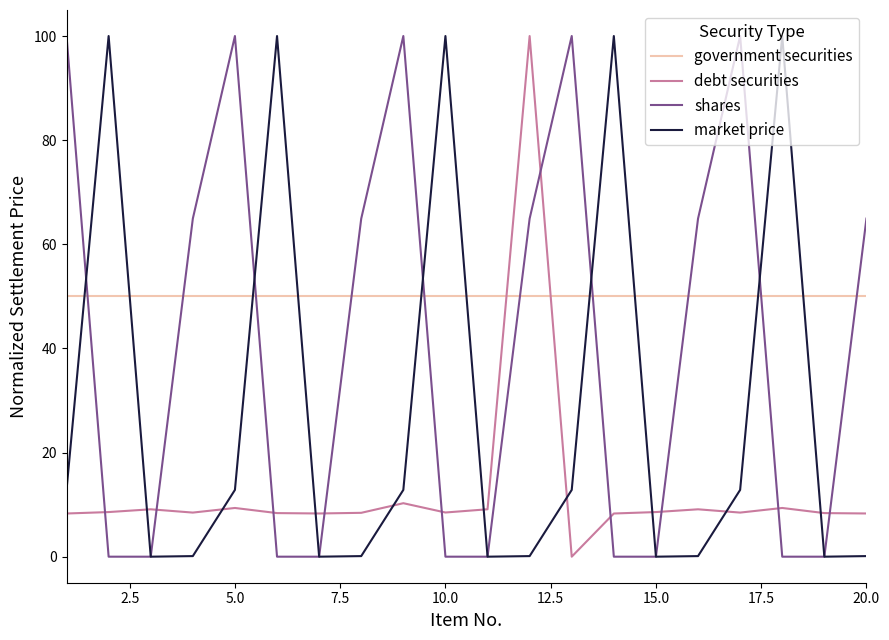

What is the maximum value shown in the chart?

100.0